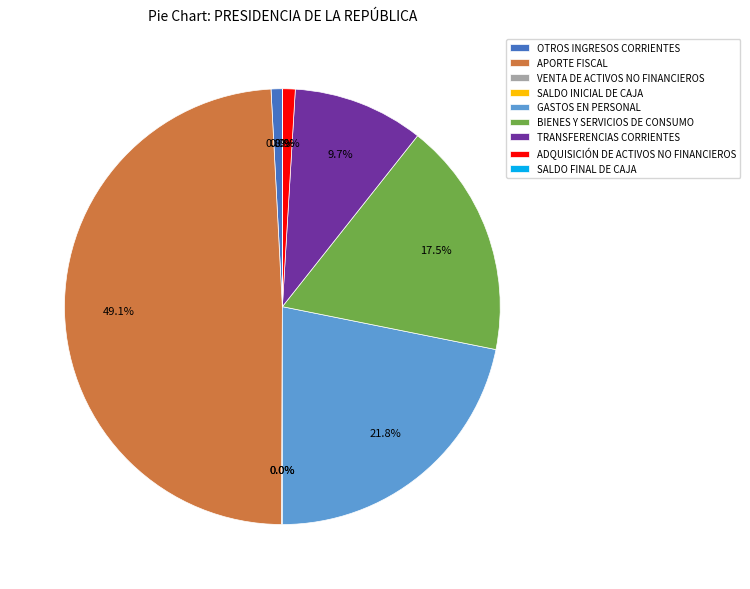

What percentage is the APORTE FISCAL slice, to the nearest percent?

49%